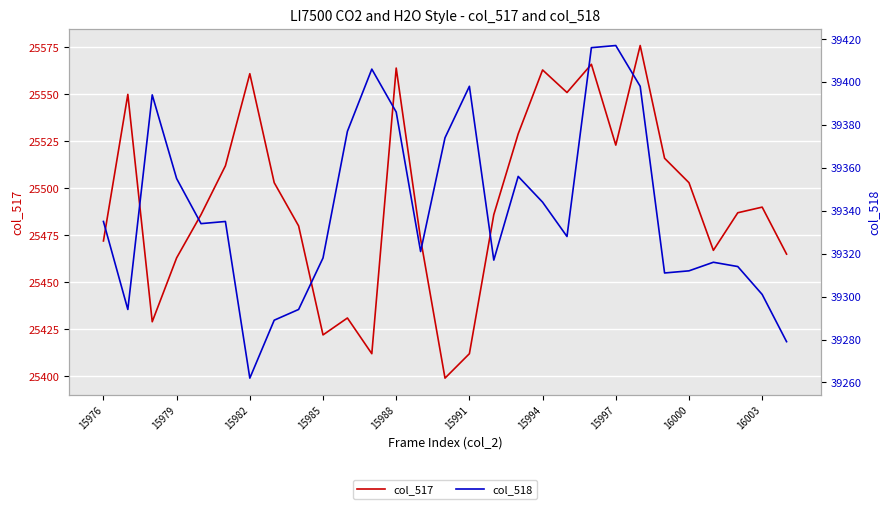

The col_517 series shows 25561 at 15982. True or false?

True